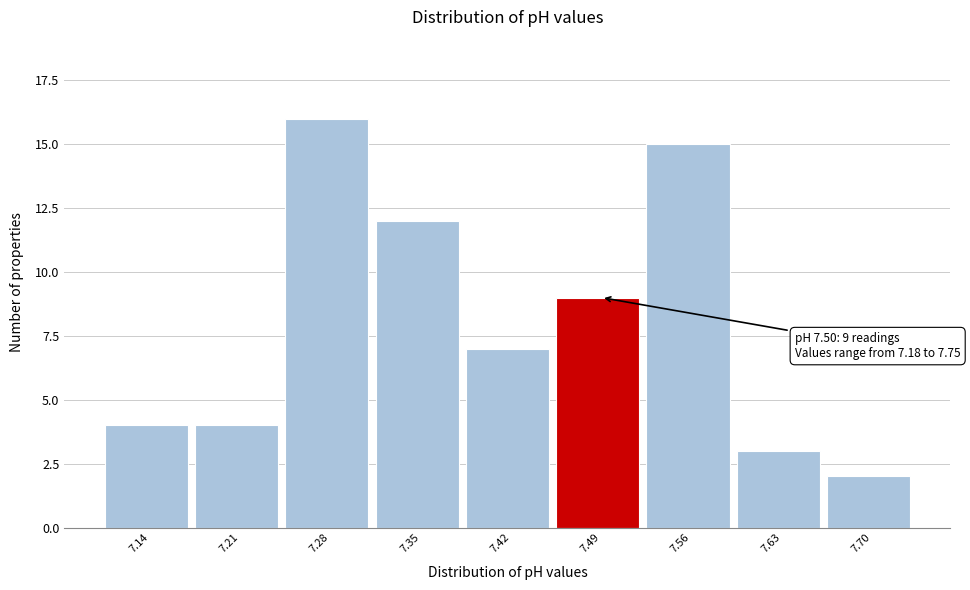

Reading left to right, extract all data points from this chart.

7.14=4	7.21=4	7.28=16	7.35=12	7.42=7	7.49=9	7.56=15	7.63=3	7.70=2